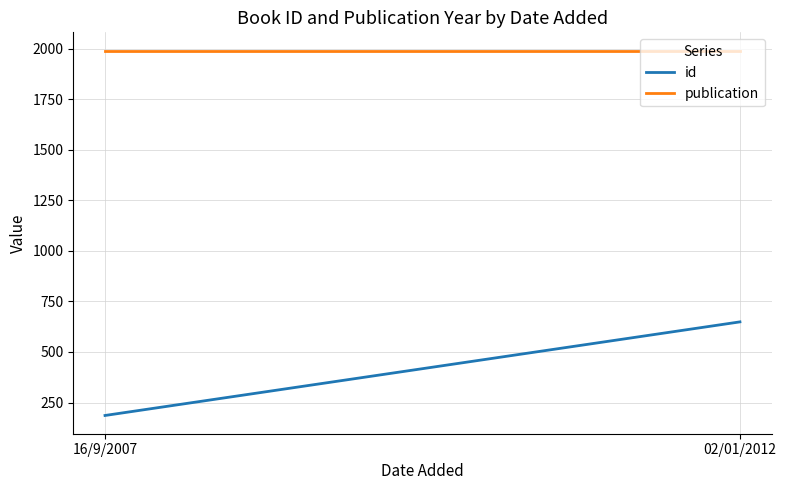

What is the difference between the maximum and minimum values in the id series?

463